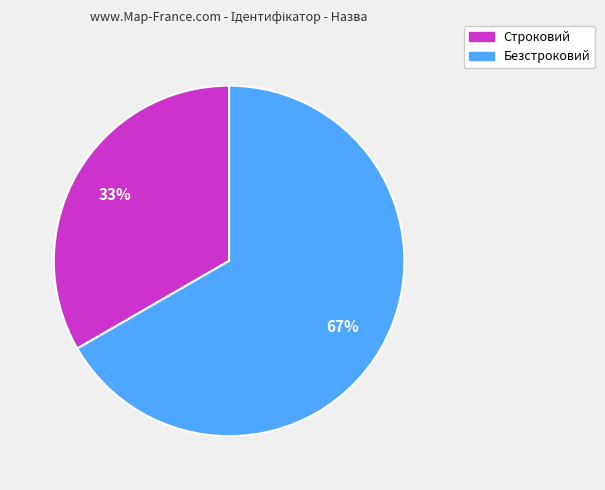

What is the majority slice?

Безстроковий